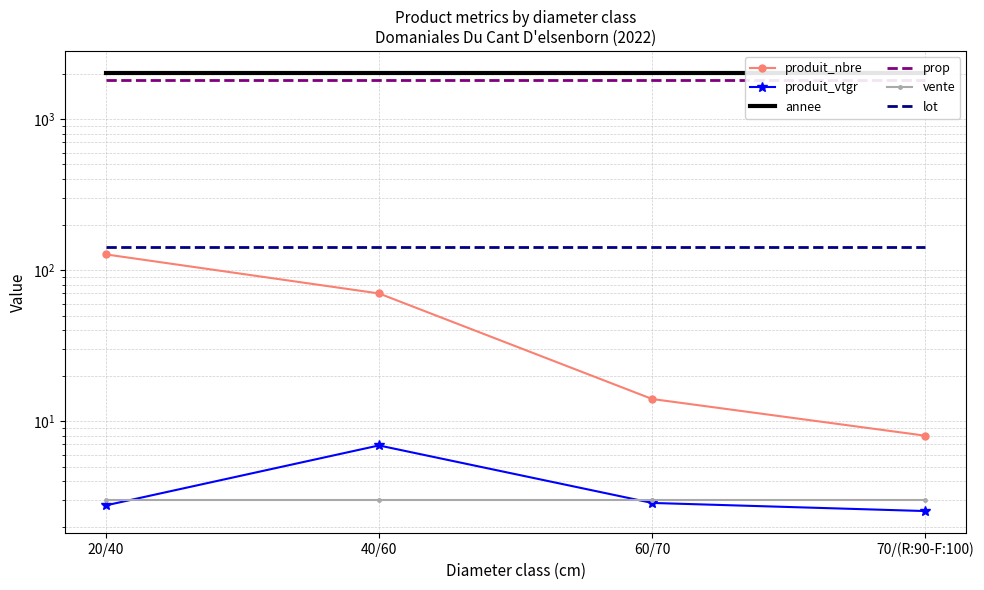

What position from the right is 40/60?

3